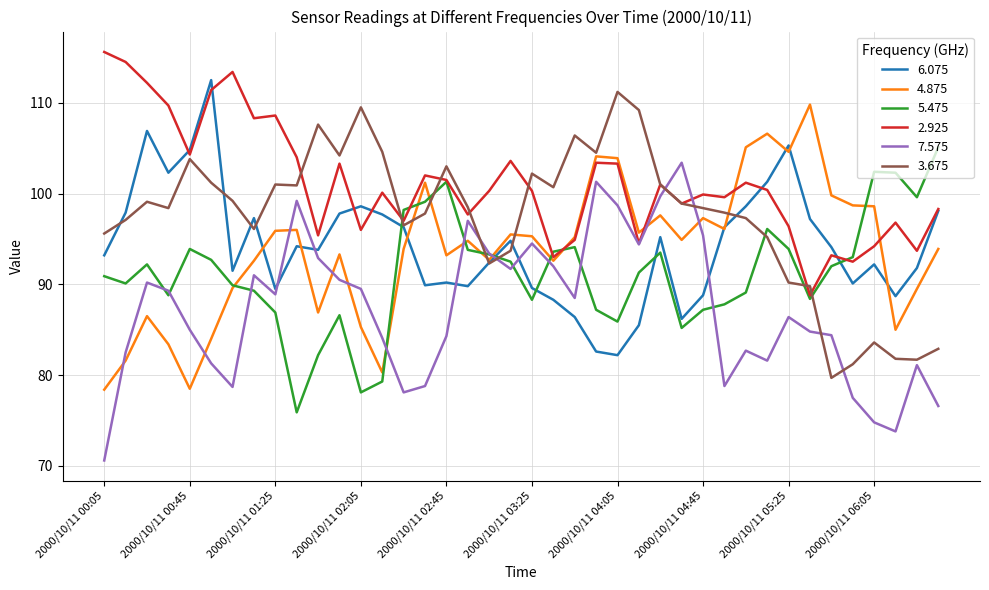

What is the lowest value of the 2.925 series?

88.8